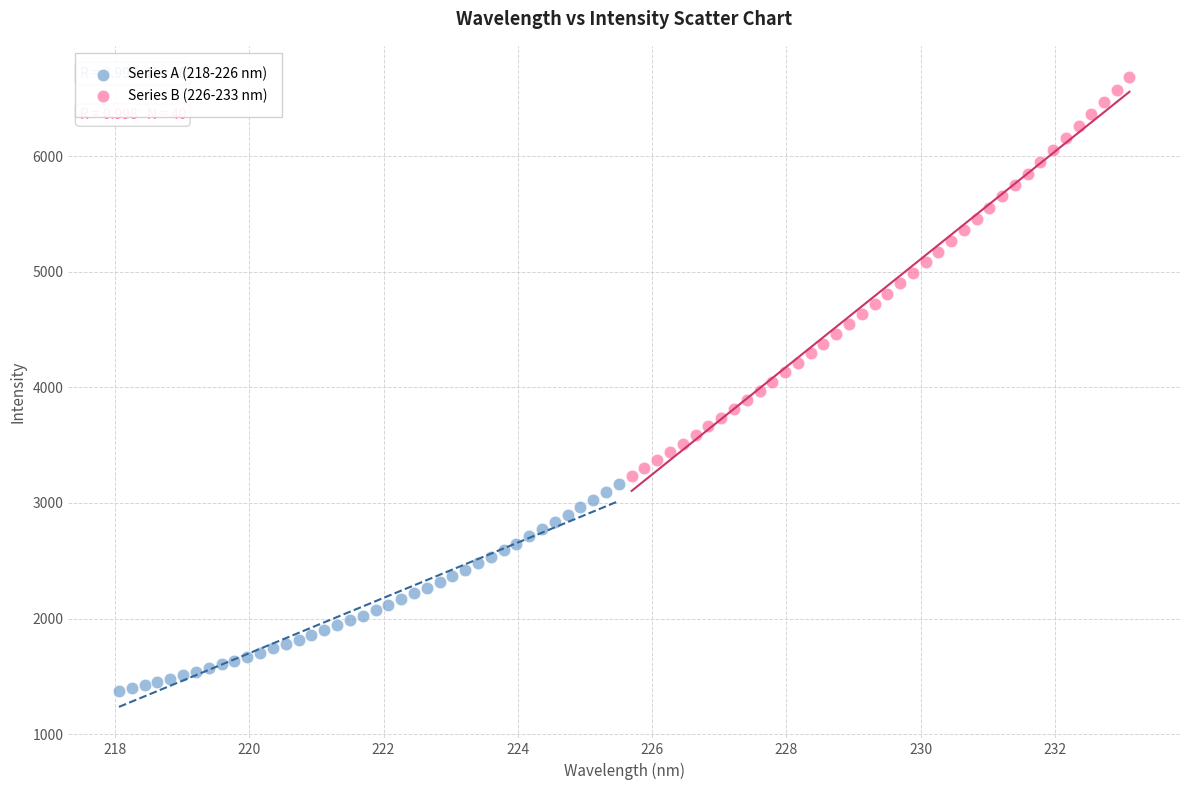

Which series has the widest spread of Y values?

Series B (226-233 nm)